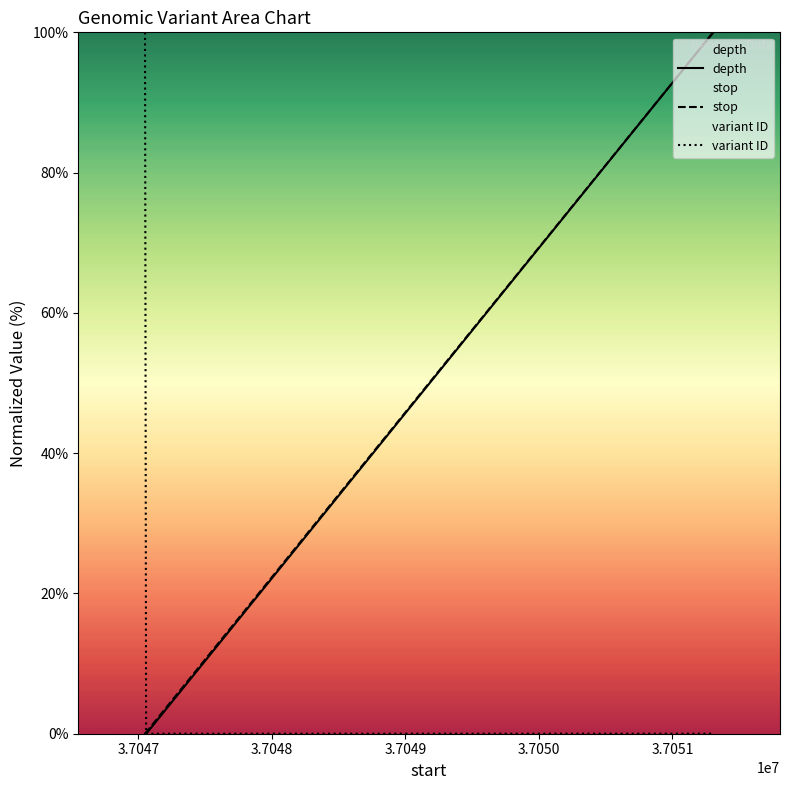

Is this an area chart (filled region under the line)?

No